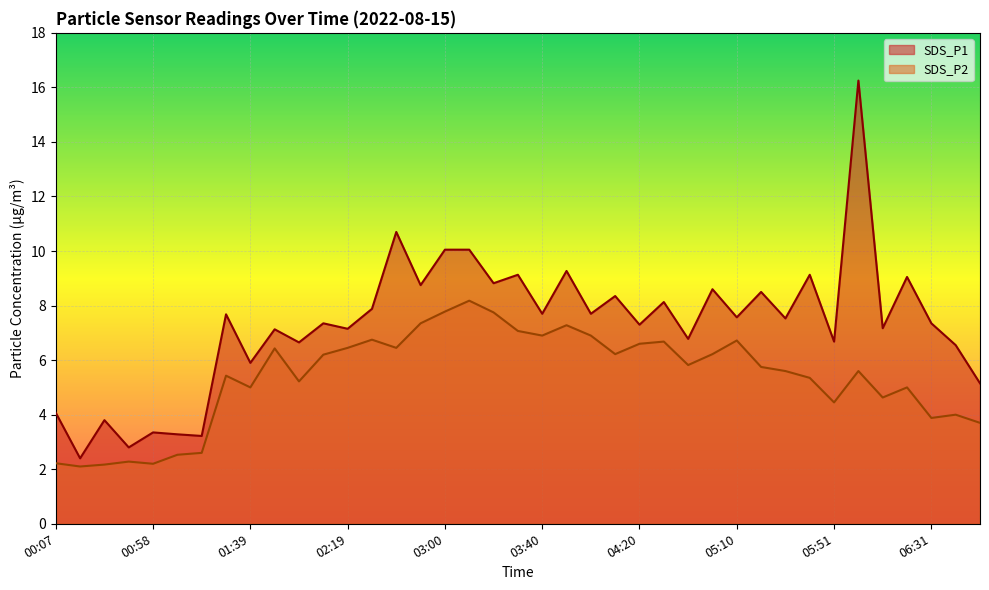

Between 06:01 and 06:31, which series saw the biggest shift?

SDS_P1